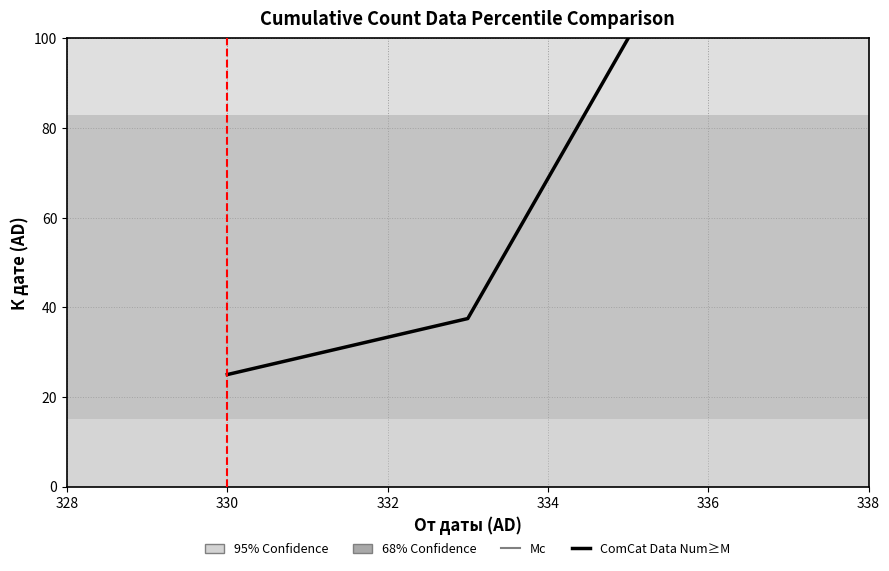

What is the difference between the second highest and minimum values?

12.5